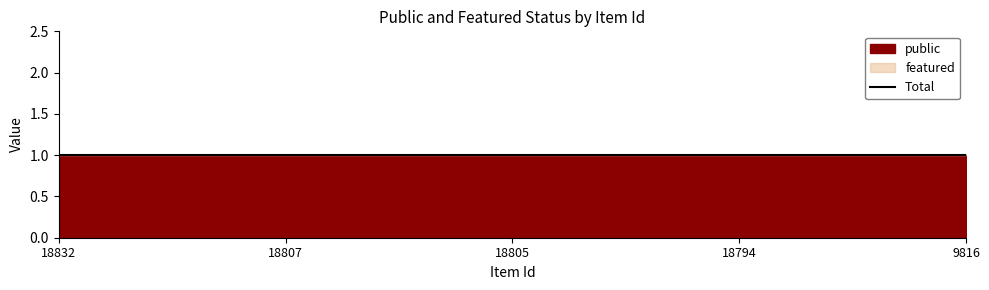

True or false: featured has more than 1 interior local peaks.

False